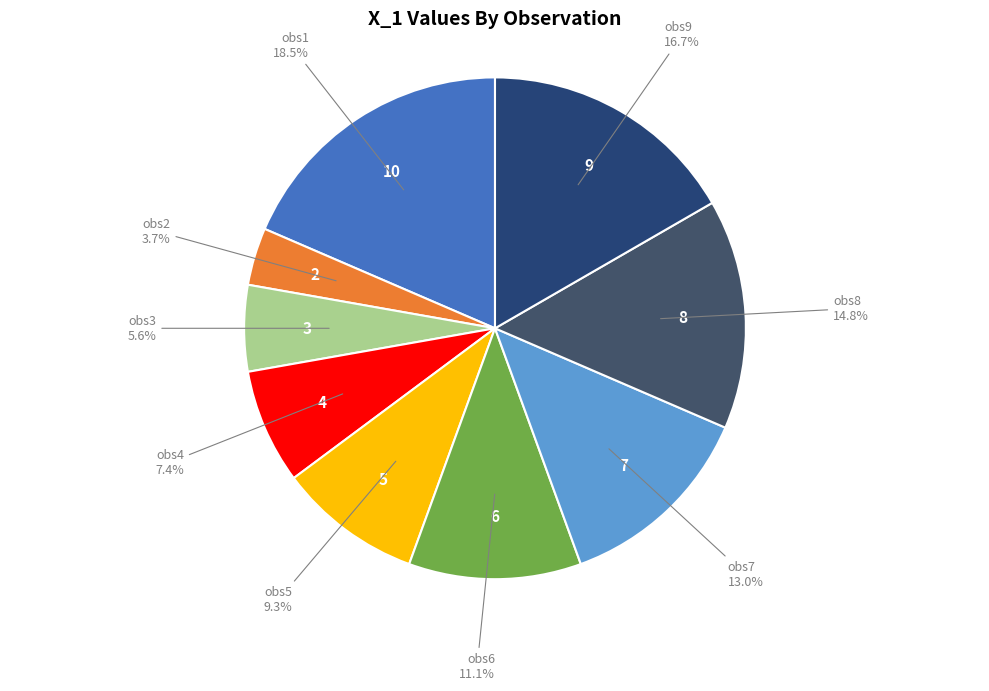

Rank the categories by value from highest to lowest.

obs1, obs9, obs8, obs7, obs6, obs5, obs4, obs3, obs2